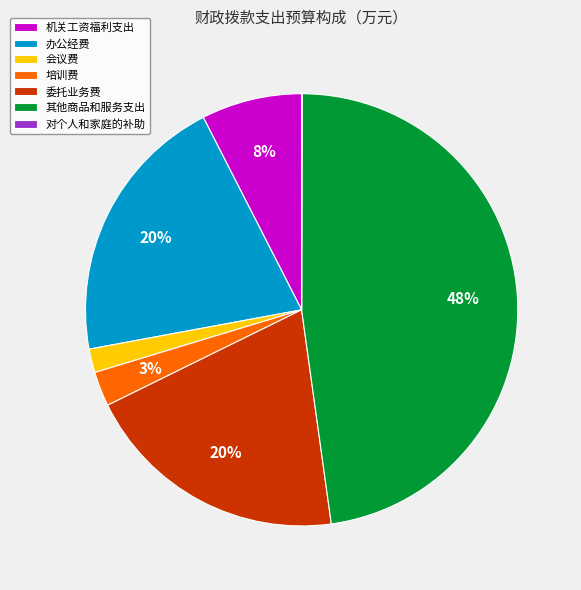

Does any single category account for the majority?

No